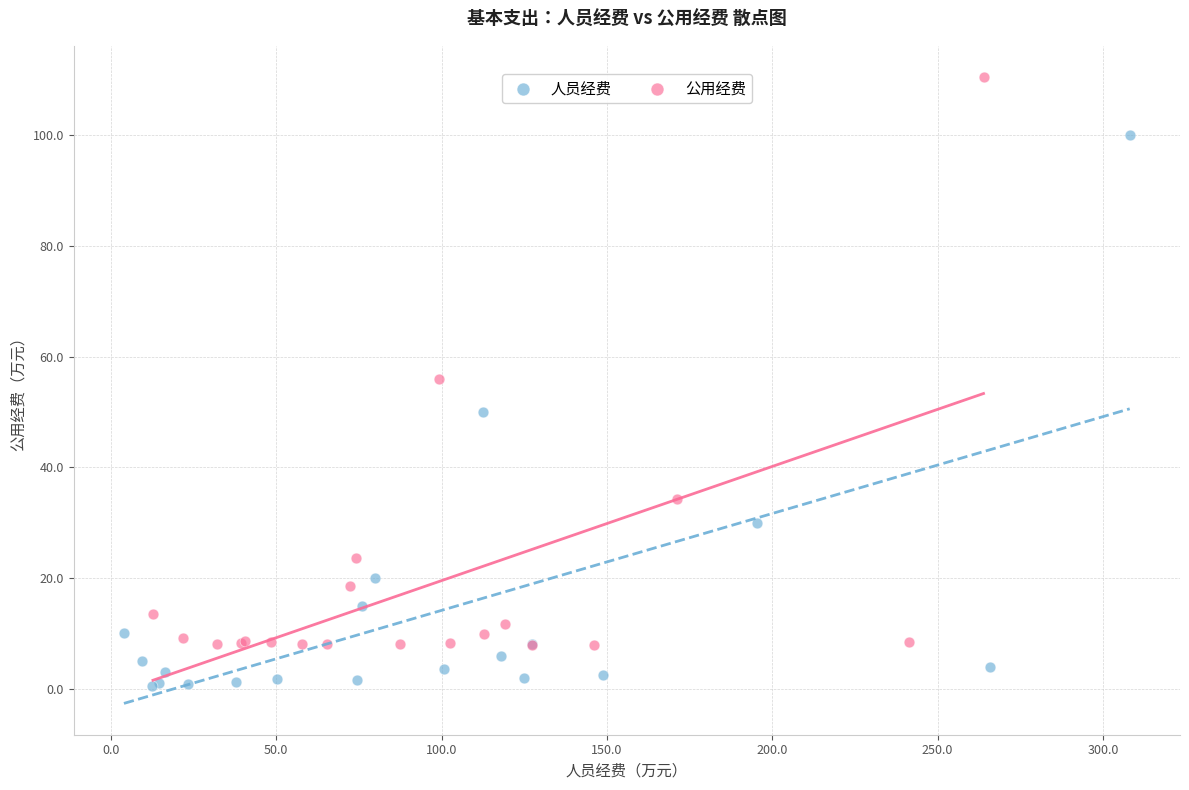

Which series has the largest Y range (max minus min)?

公用经费